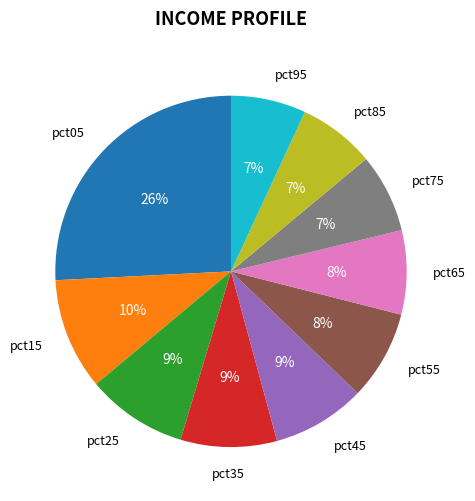

Is there any slice that represents more than half of the pie?

No